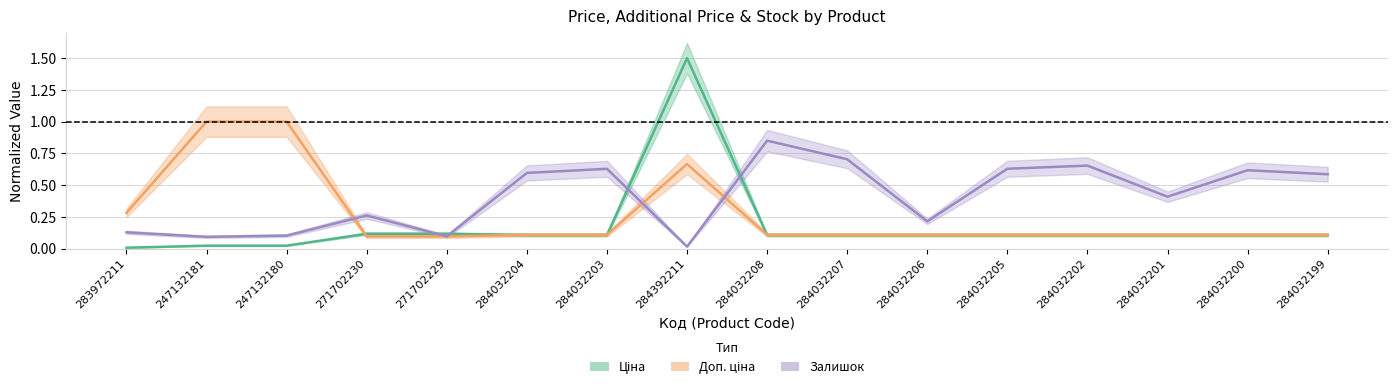

Between 271702229 and 284032208, which series saw the biggest shift?

Залишок